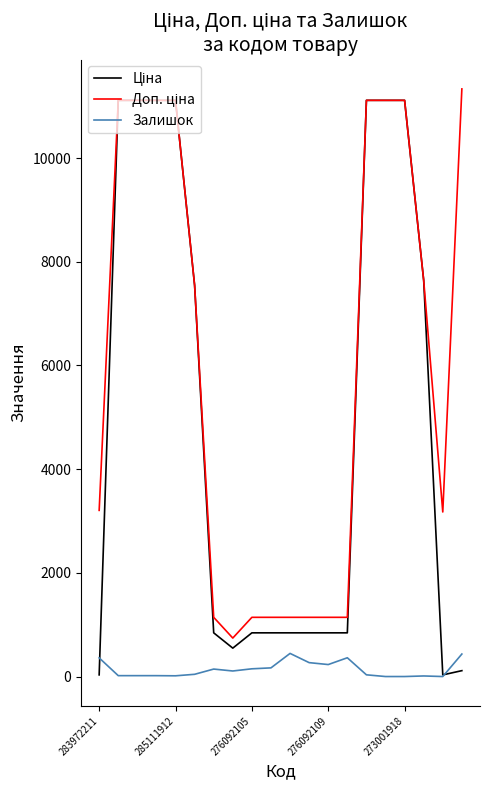

What is the greatest value displayed?

11334.0